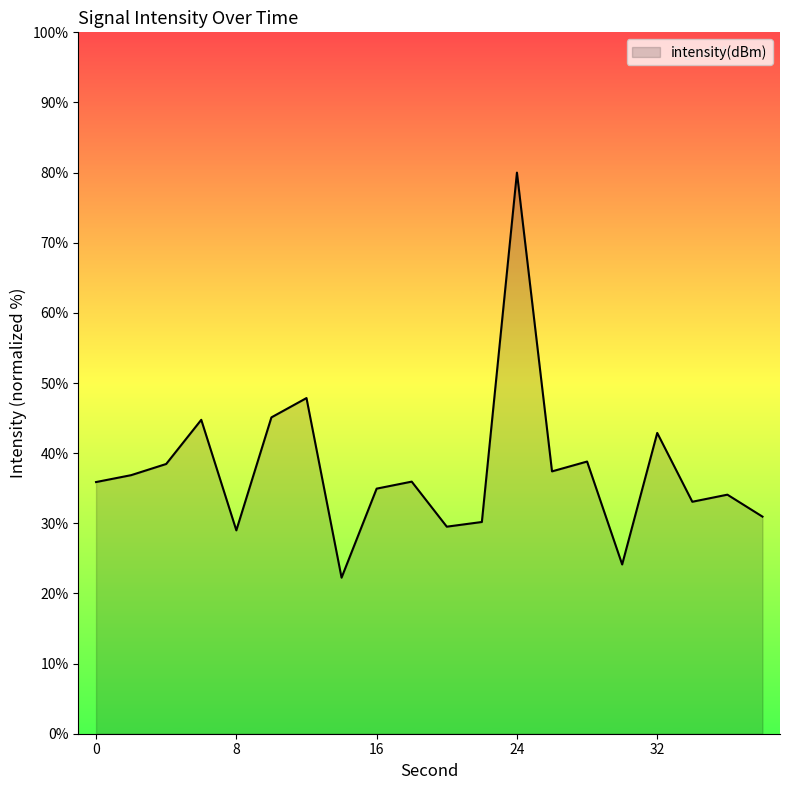

What is the greatest value displayed?

80.0